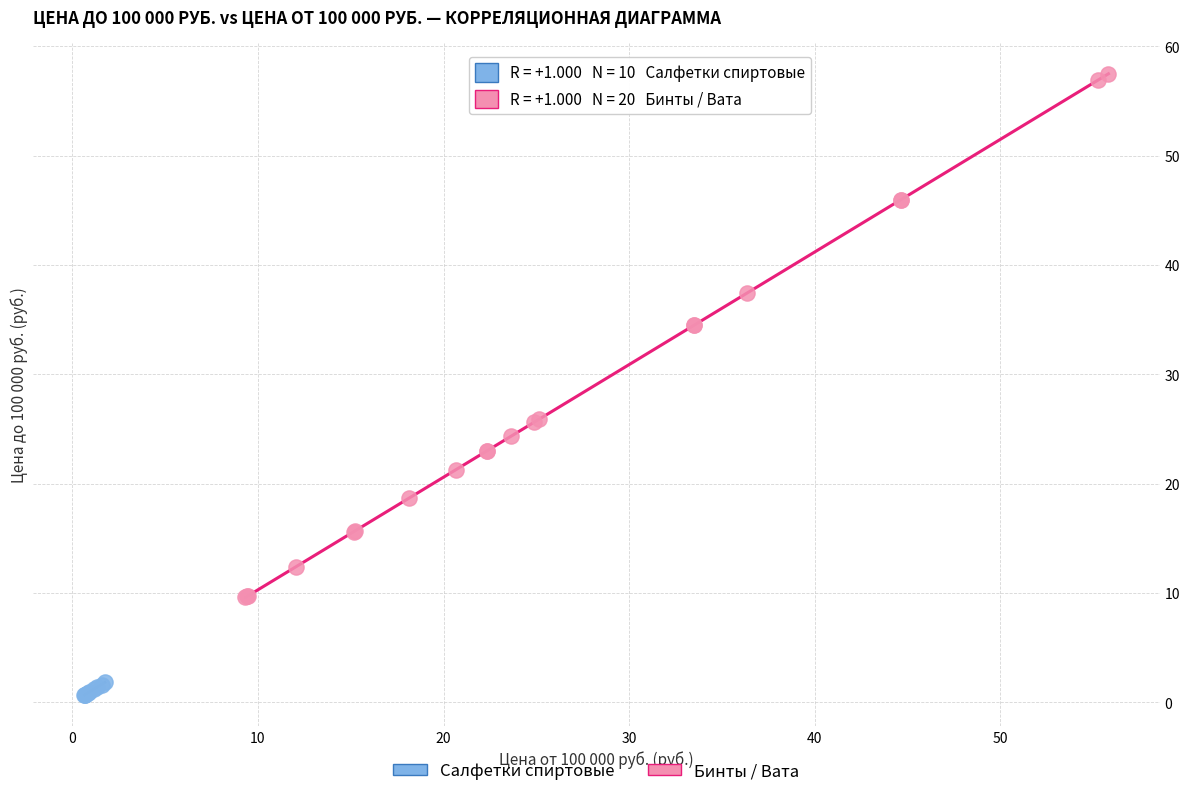

Which series reaches the minimum Y coordinate?

Салфетки спиртовые